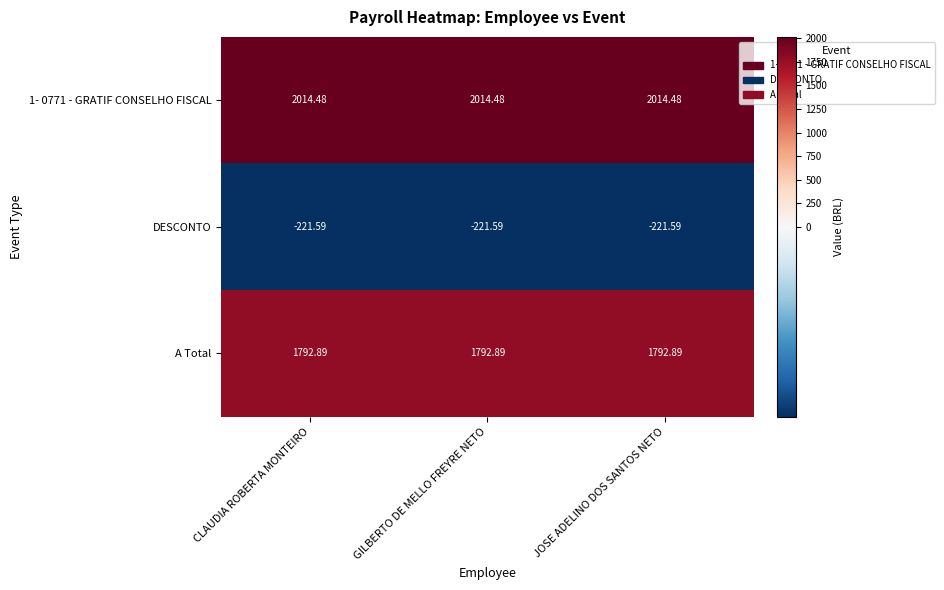

Is the value of 1- 0771 - GRATIF CONSELHO FISCAL at CLAUDIA ROBERTA MONTEIRO greater than the value of A Total at GILBERTO DE MELLO FREYRE NETO?

Yes